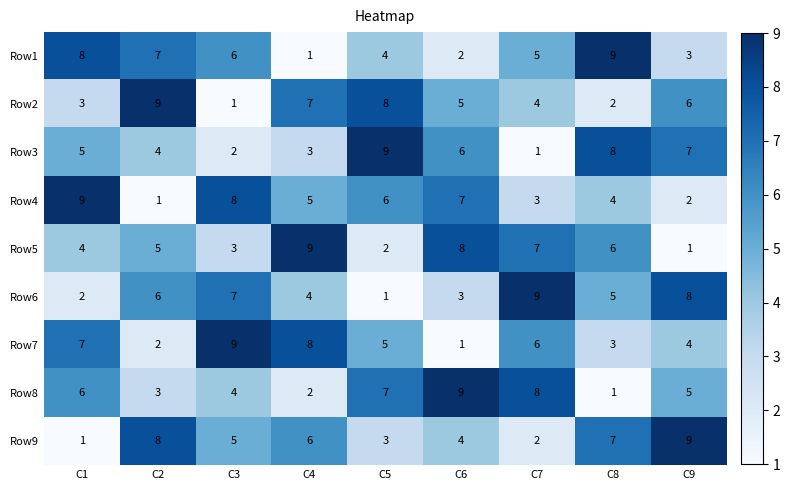

Is it true that Row1 equals 4 at C5?

True